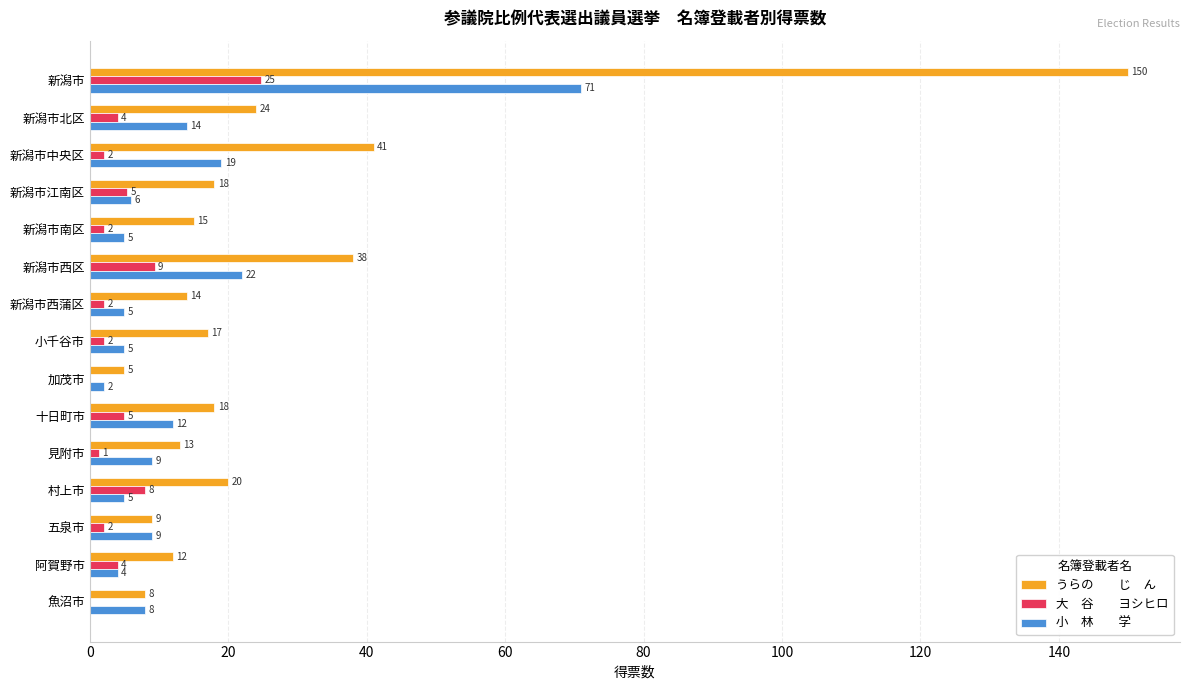

At which category does the chart reach its peak across all series?

新潟市